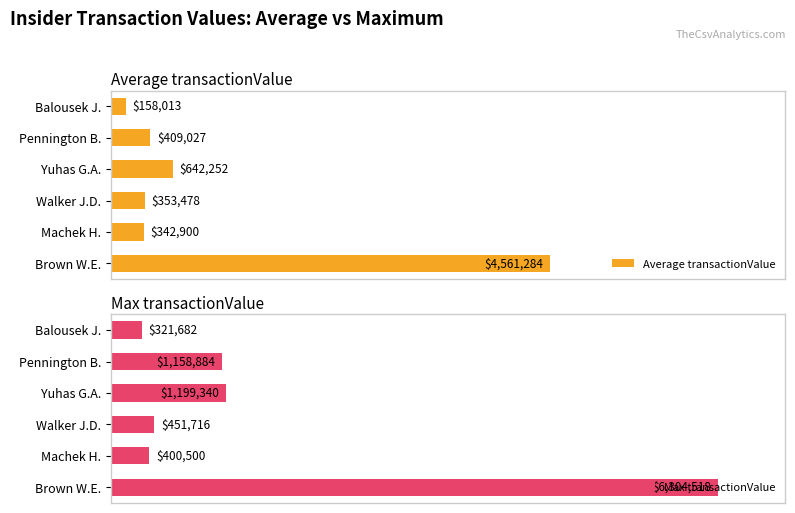

Which series changed the most between Brown W.E. and Walker J.D.?

Max transactionValue